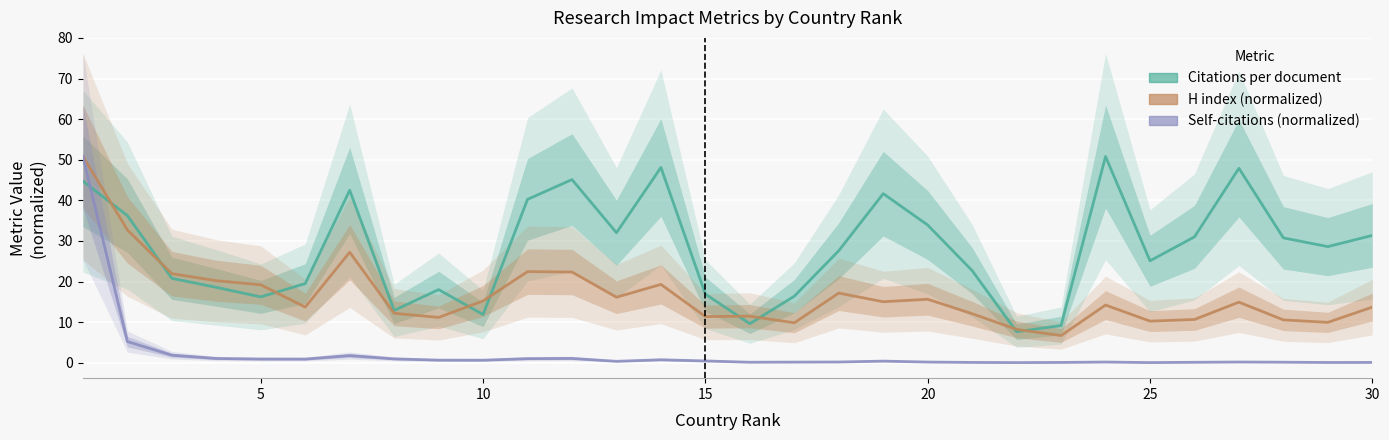

What is the lowest value of the H index (normalized) series?

6.7